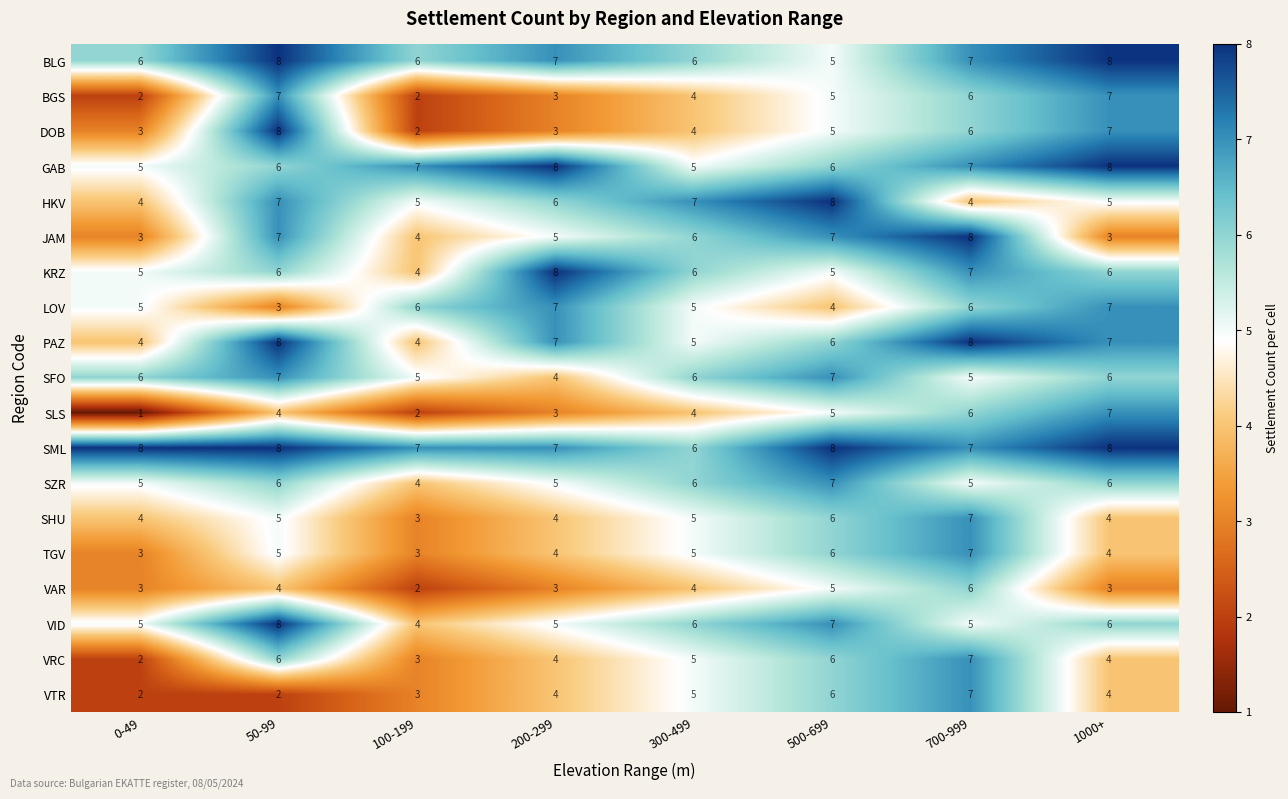

At which category does the chart reach its minimum across all series?

0-49